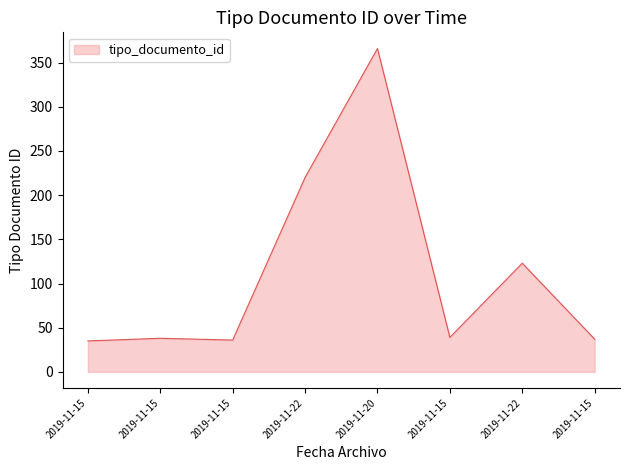

At which category does the data reach its first local peak?

2019-11-15